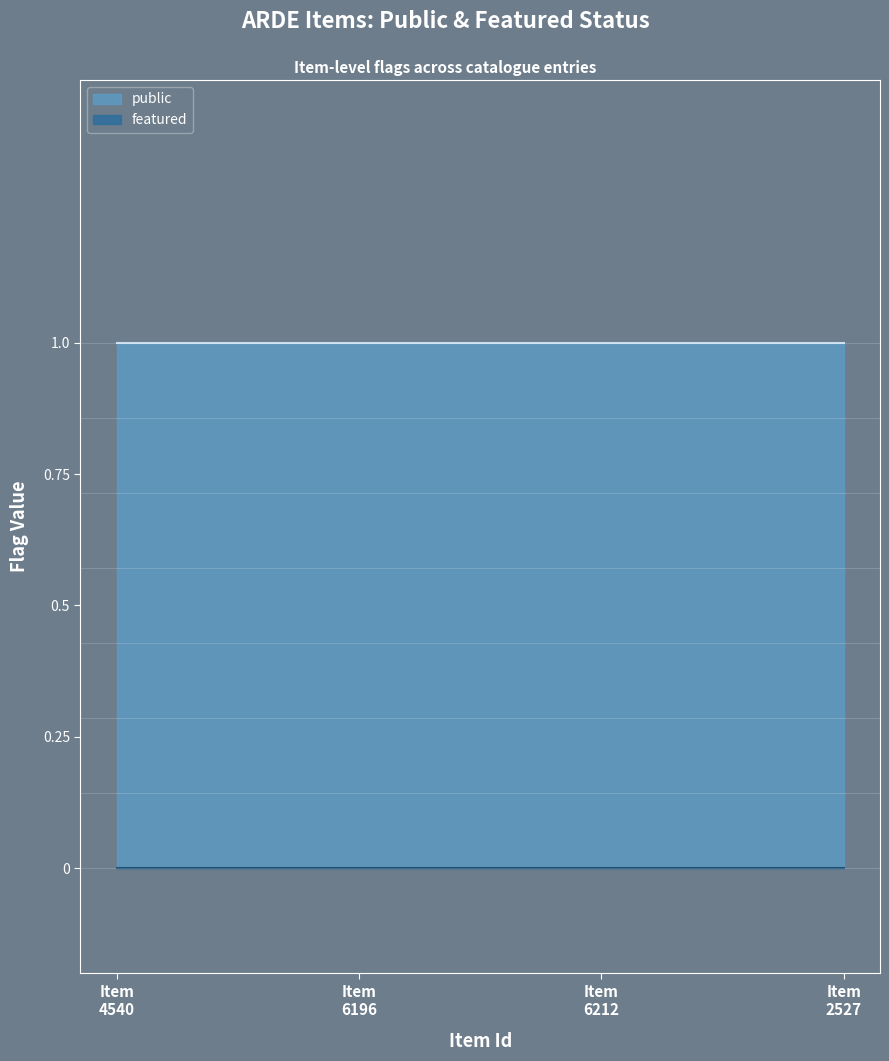

True or false: featured and public cross at least once.

False